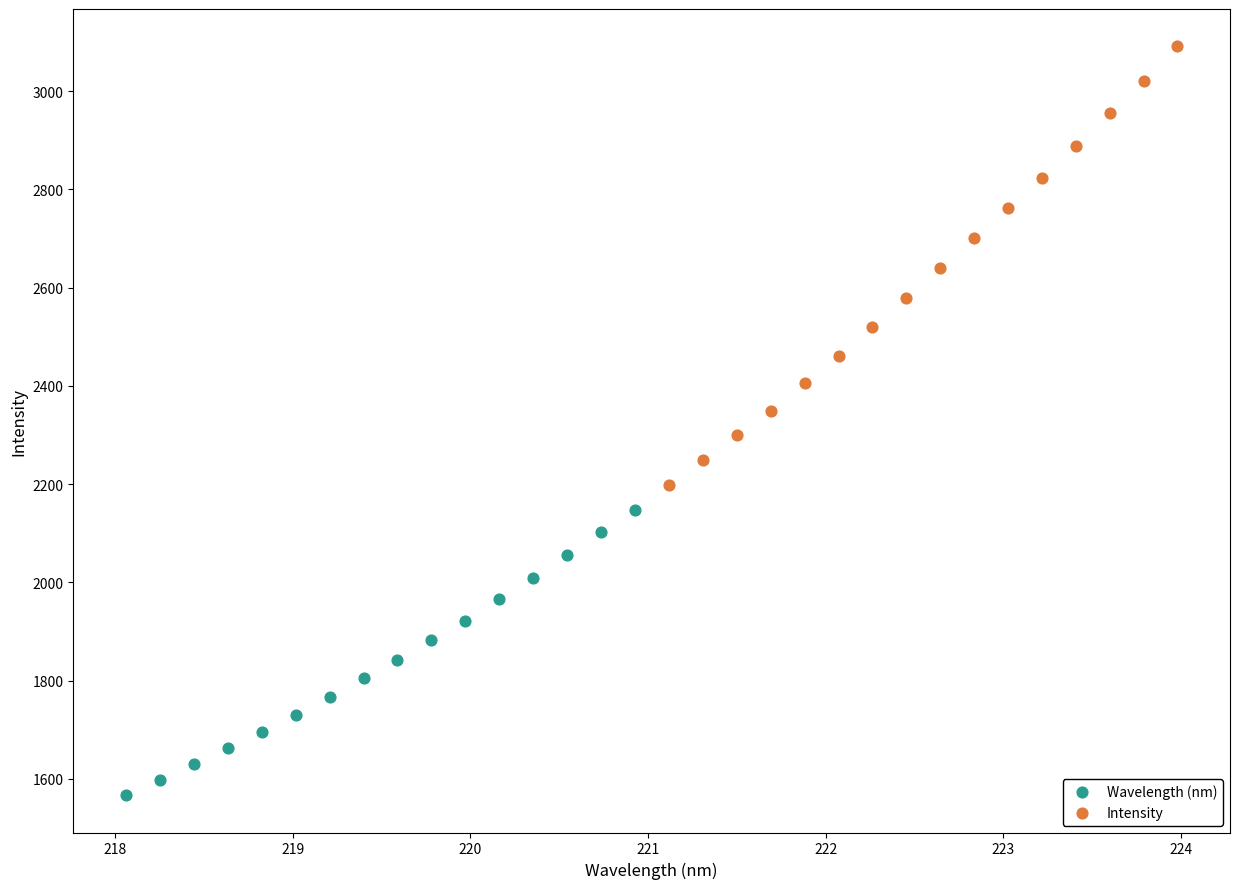

Which series has the largest Y range (max minus min)?

Intensity